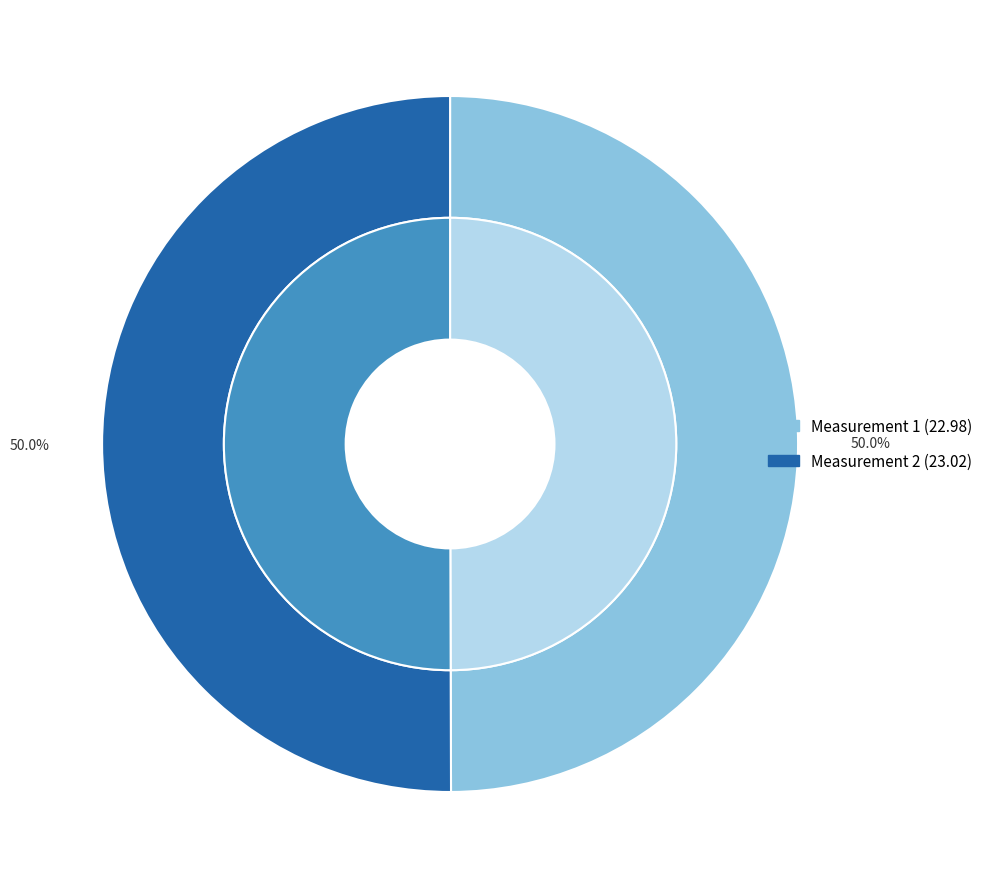

Approximately how many times larger is the value at 2017-12-16T22:44:38.333Z compared to 2017-12-16T22:43:29.618Z?

1.0